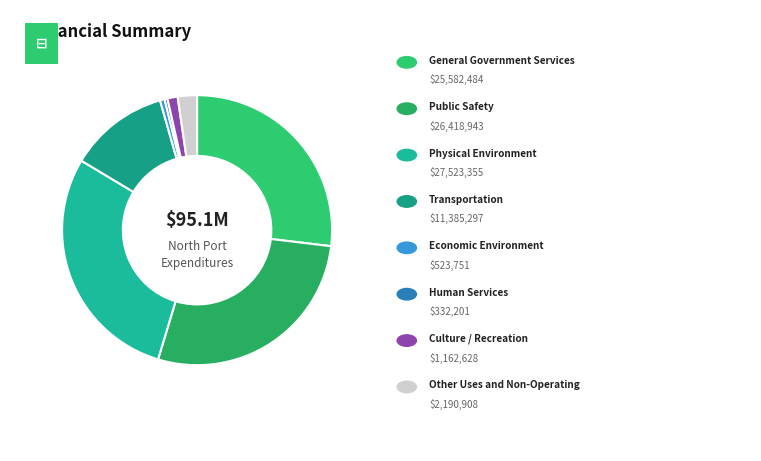

Which slice is the smallest?

Human Services